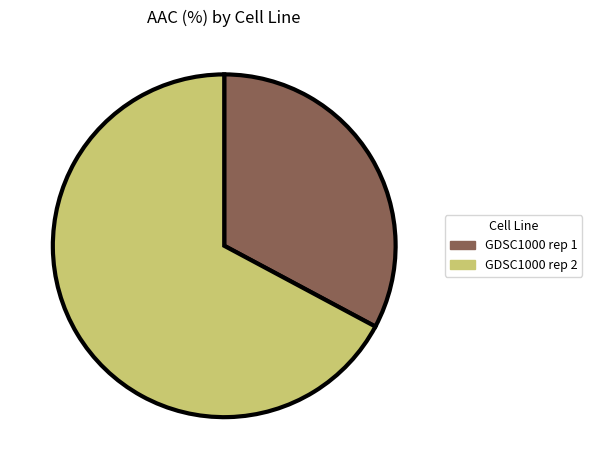

The GDSC1000 rep 2 slice represents 67% of the pie. True or false?

True